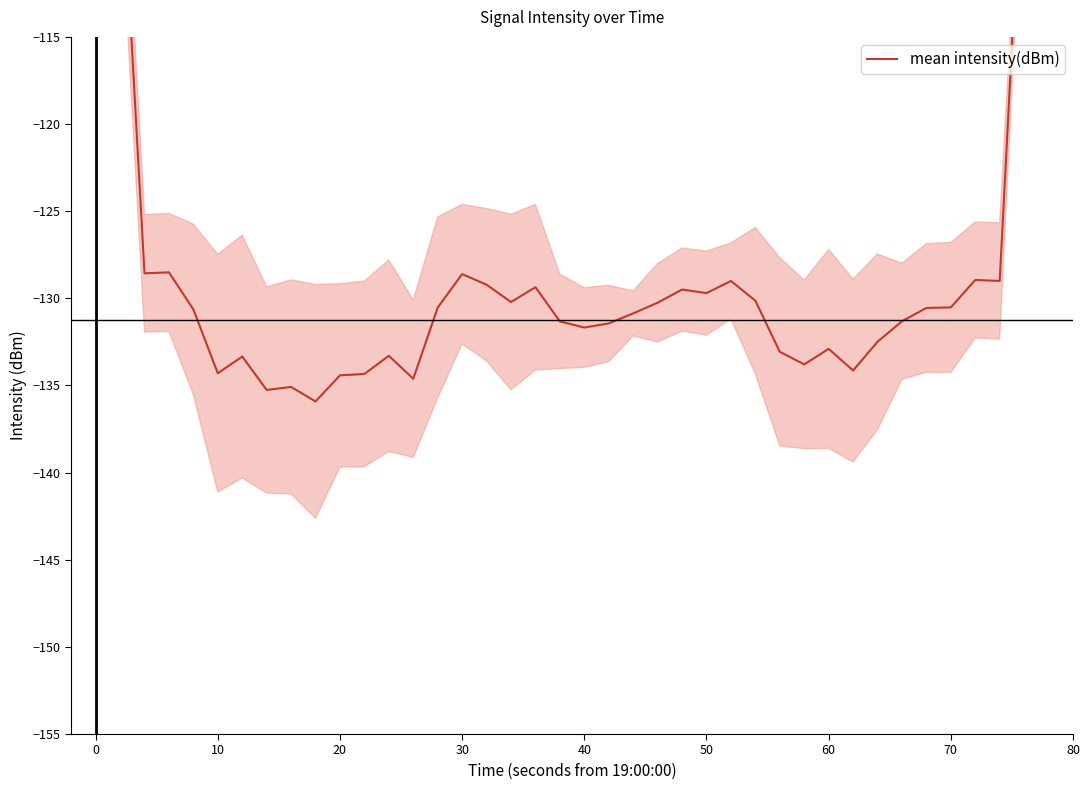

What is the average value?

-127.4